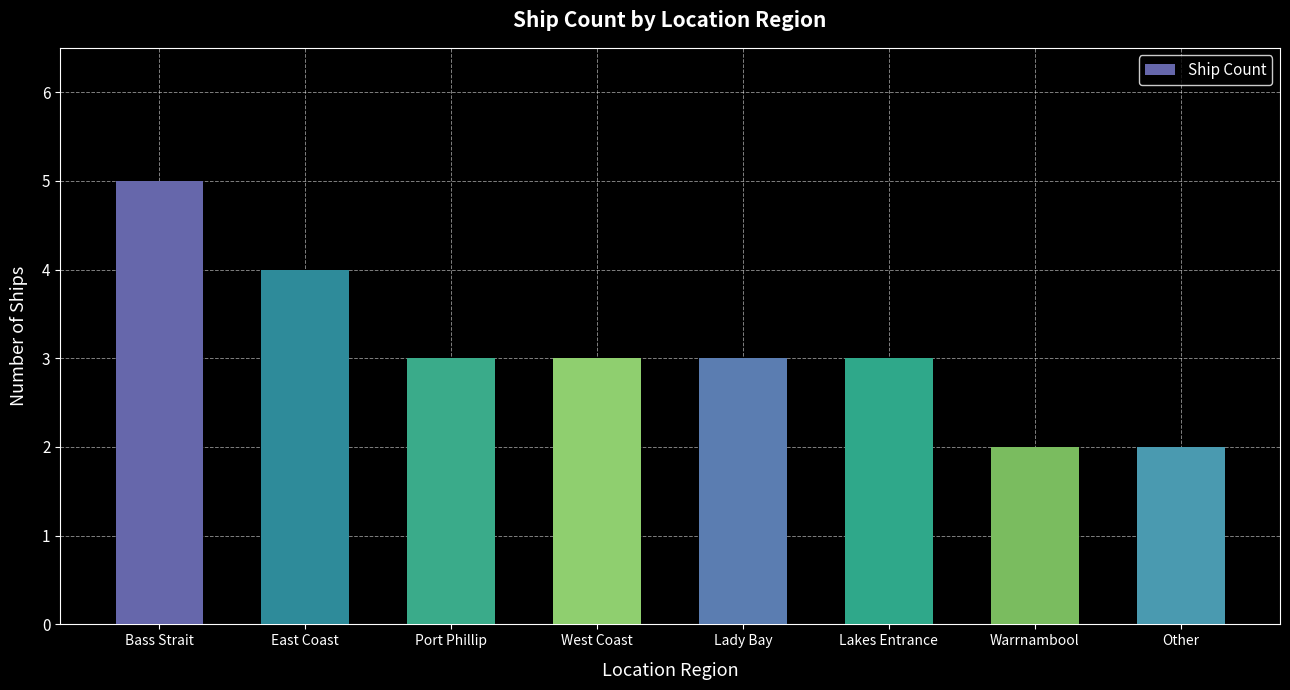

Reading left to right, transcribe all the data shown in this chart.

5	4	3	3	3	3	2	2